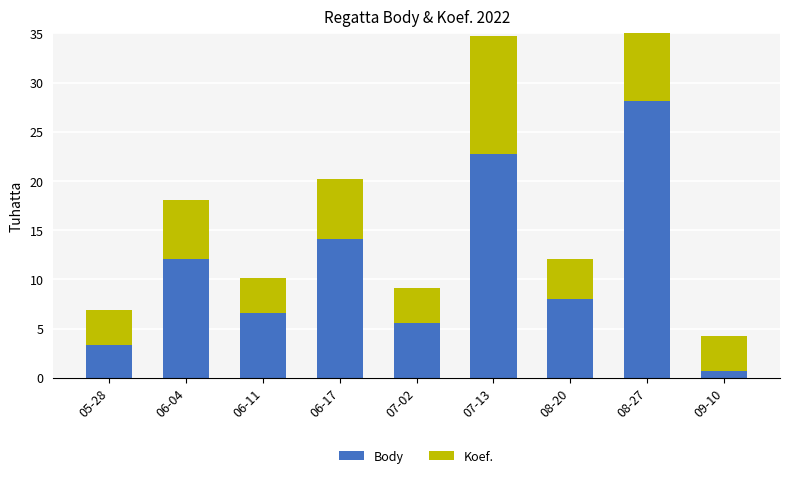

True or false: Body has a value of 8033 at 08-20.

True